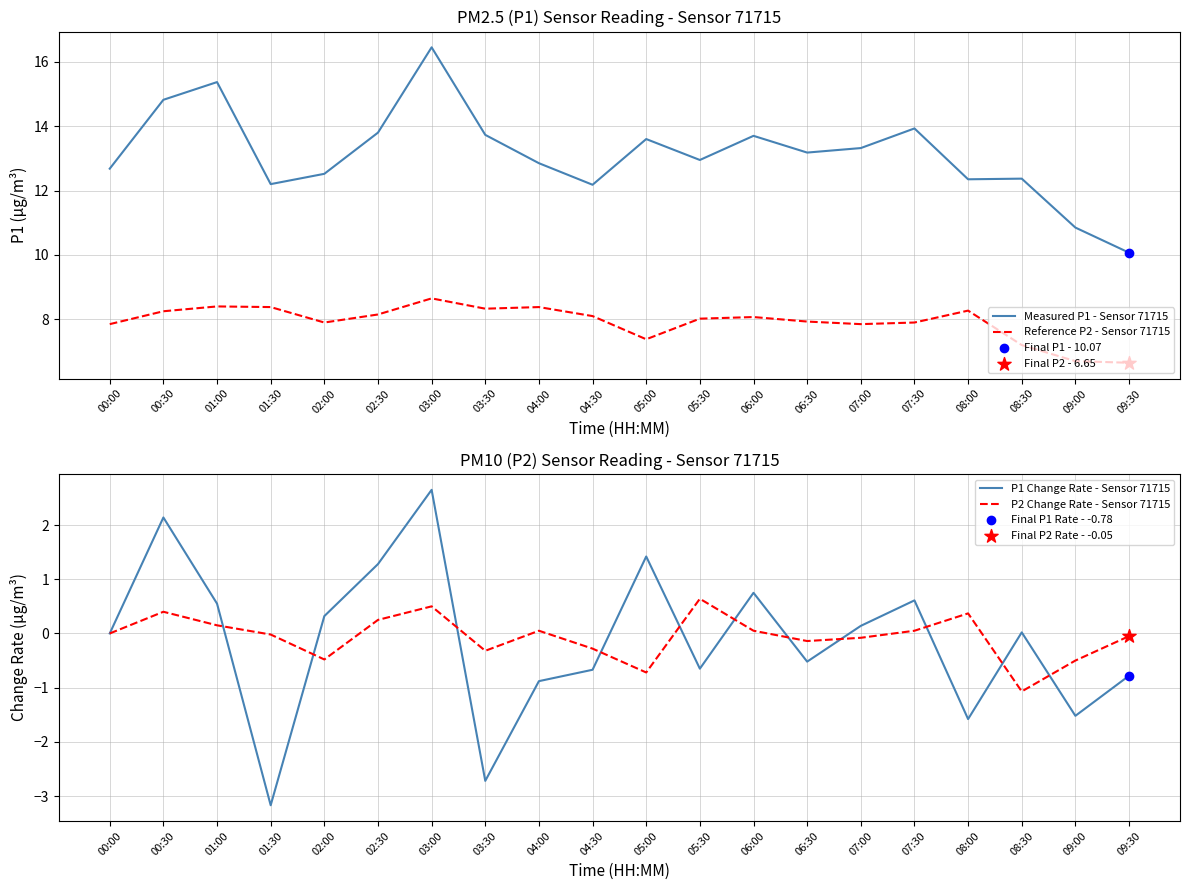

Which series reaches the maximum Y coordinate?

Measured P1 - Sensor 71715